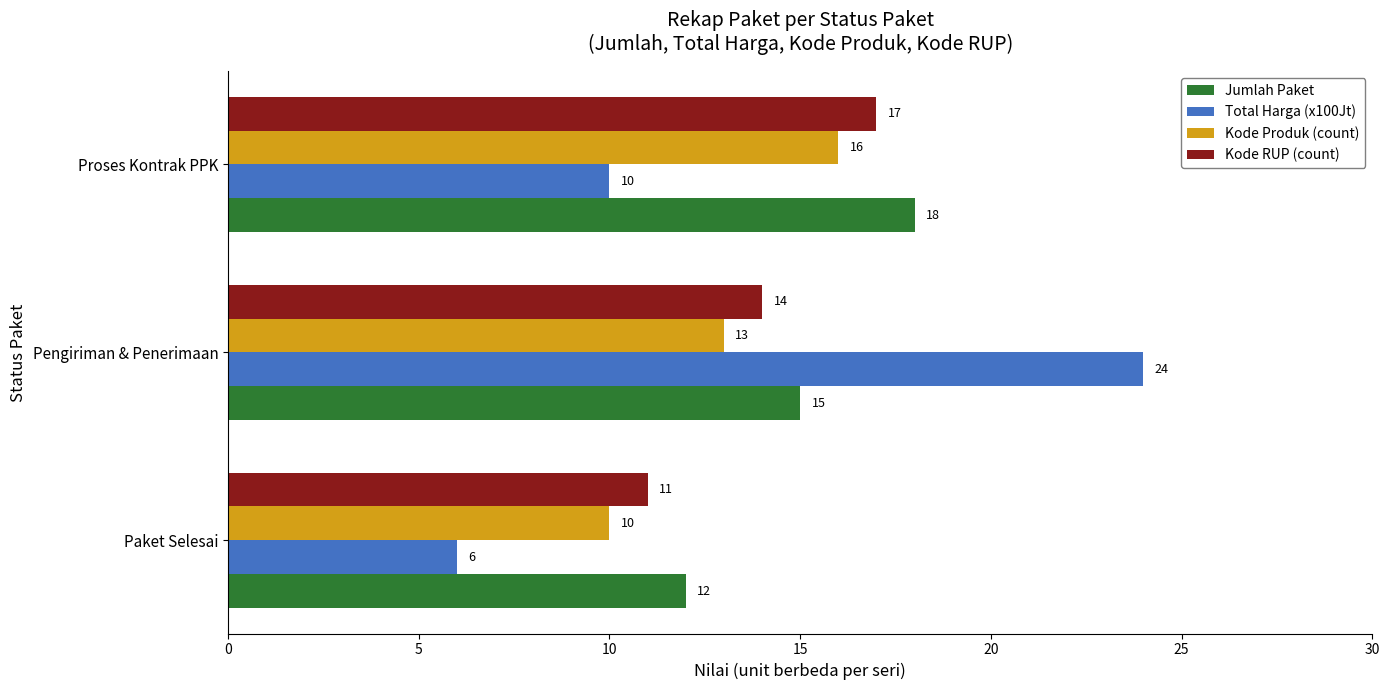

Is it true that Kode RUP (count) equals 15 at Paket Selesai?

False